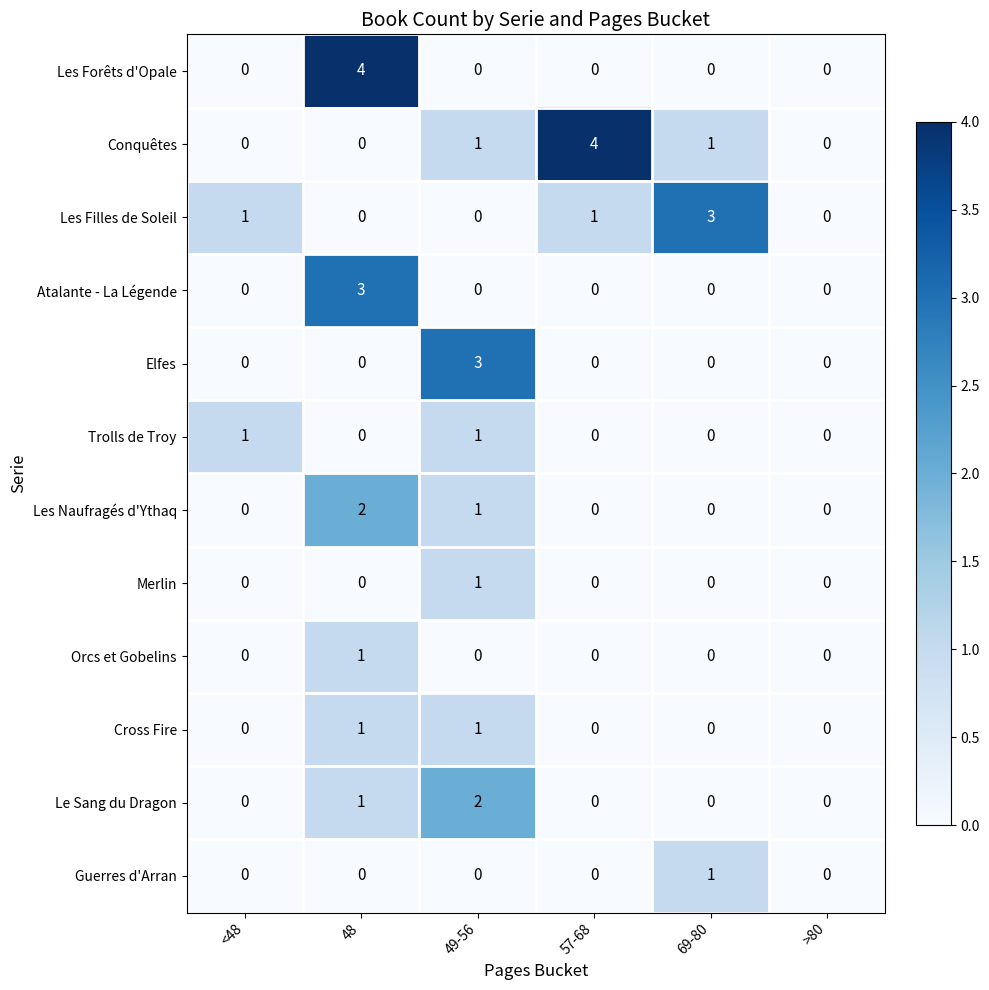

Count the Trolls de Troy values in the range 0 to 1.

6